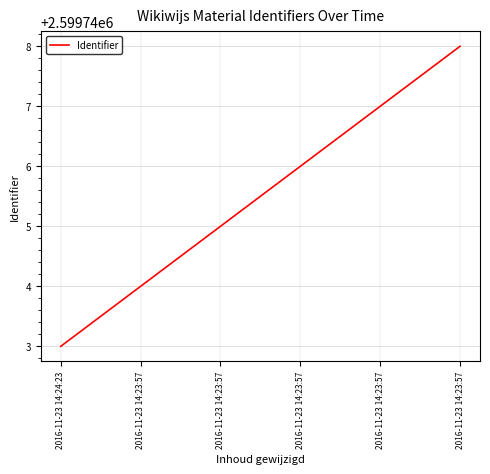

How many series are shown in this chart?

1